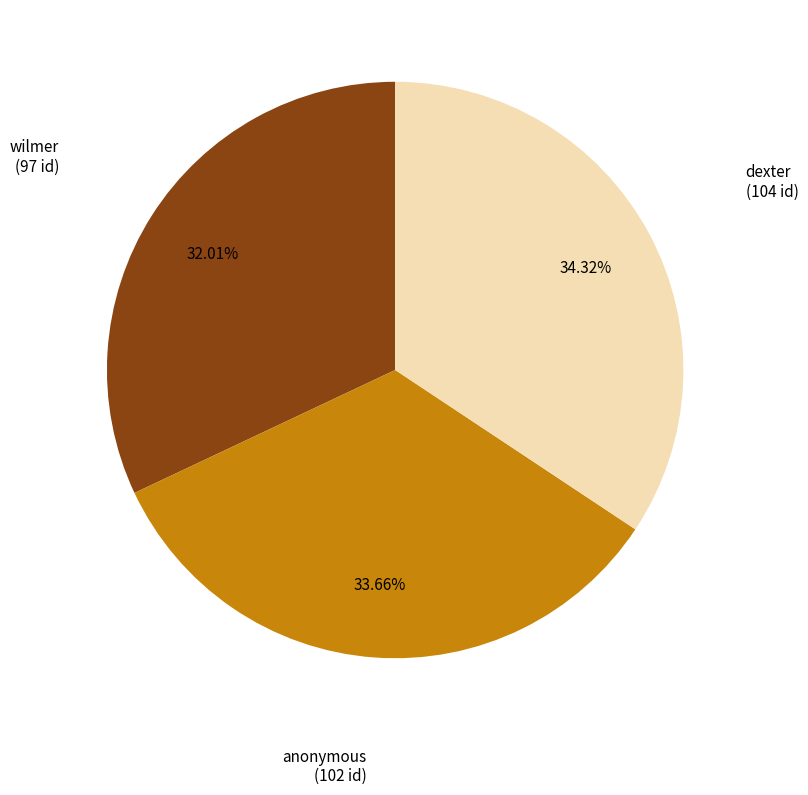

How much of the chart is everything except wilmer?

68.0%